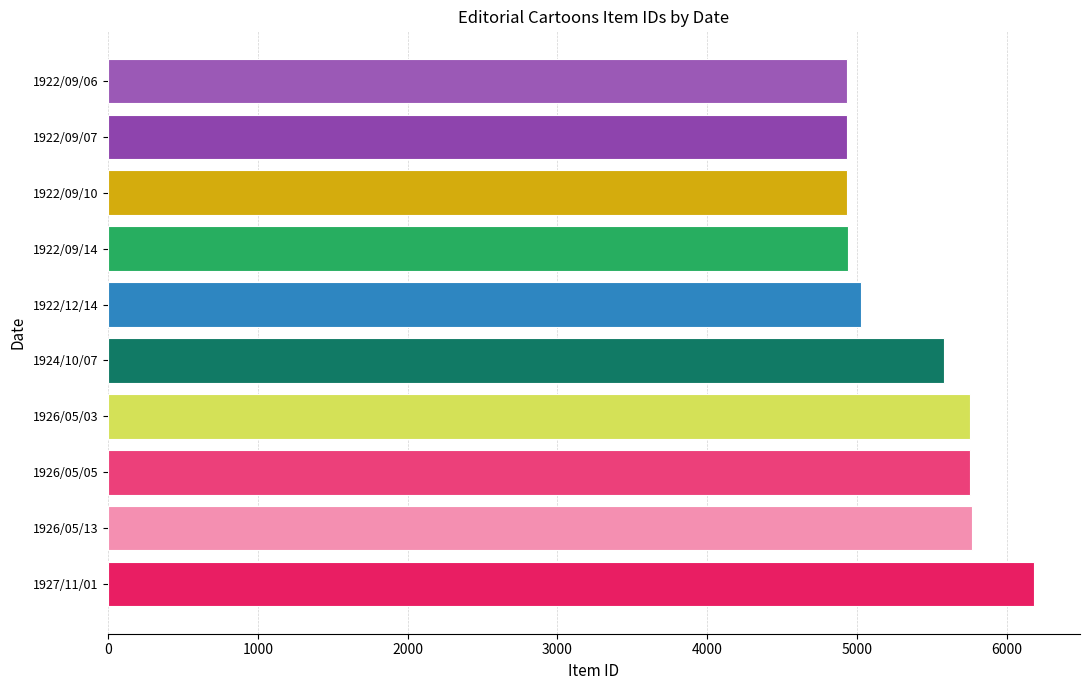

Is it true that the value at 1926/05/03 is 5754?

True